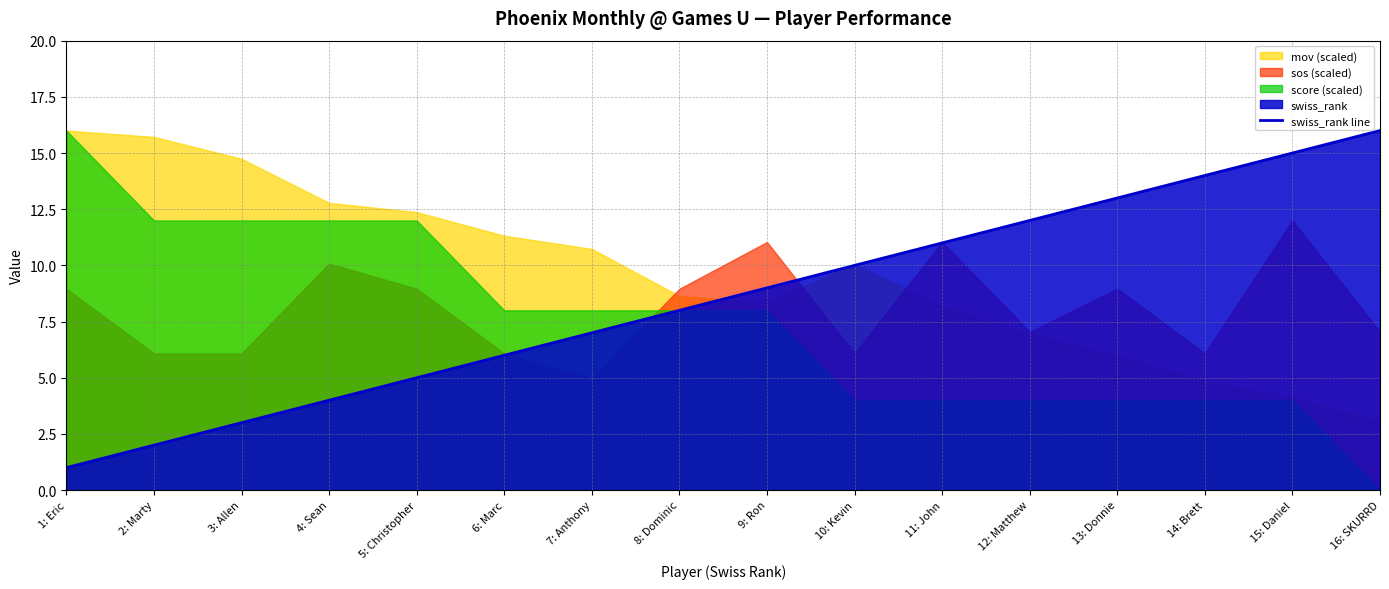

At which label does the data first exceed 9?

10: Kevin